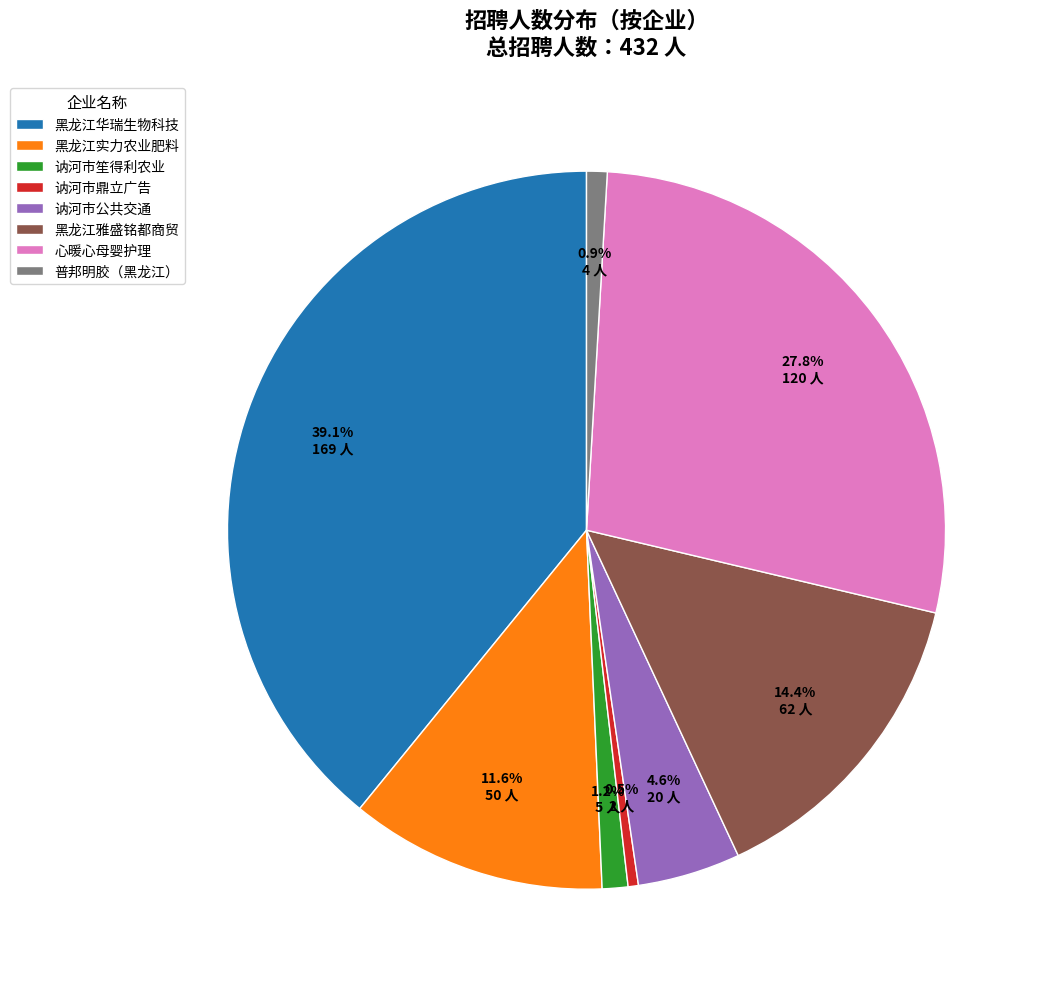

Which has a higher value, 黑龙江实力农业肥料 or 讷河市公共交通?

黑龙江实力农业肥料